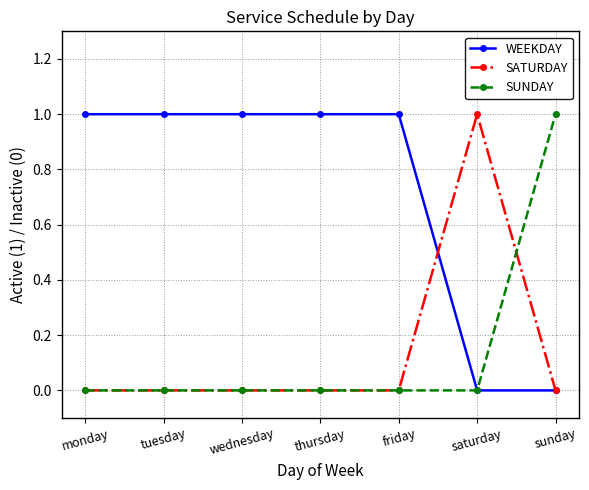

What is the sum of the SATURDAY values at friday and saturday?

1